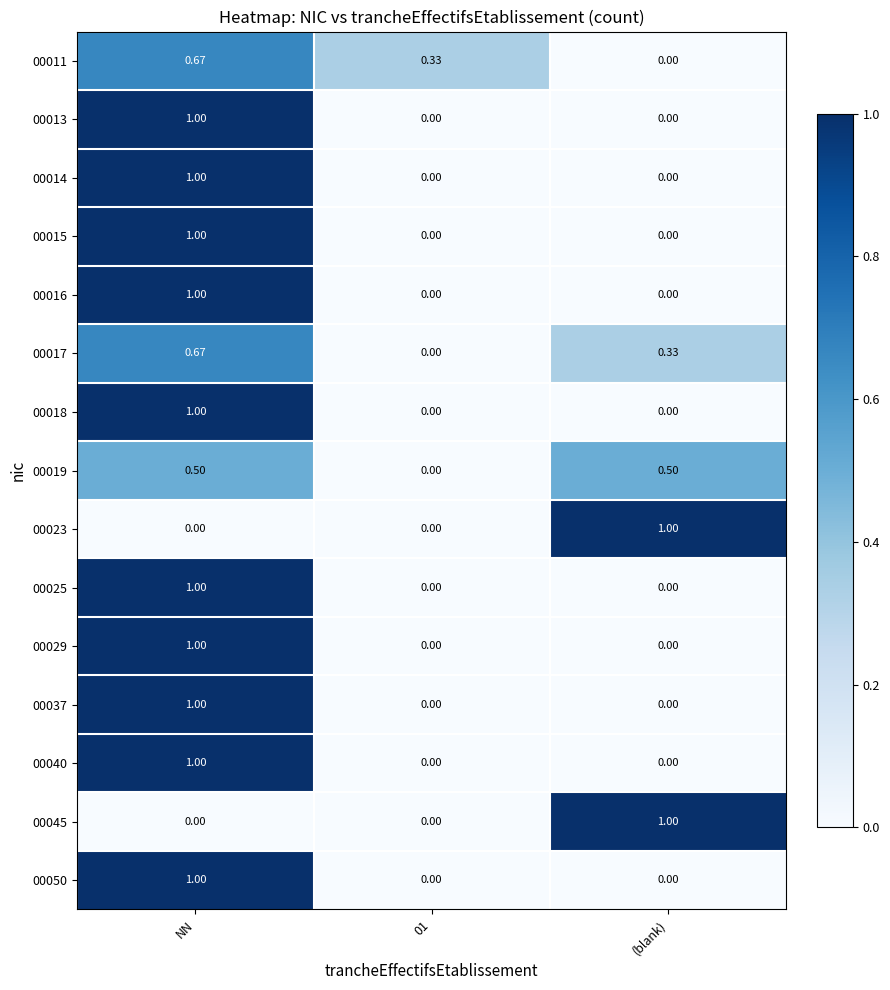

At which category is the sum across all series the highest?

NN